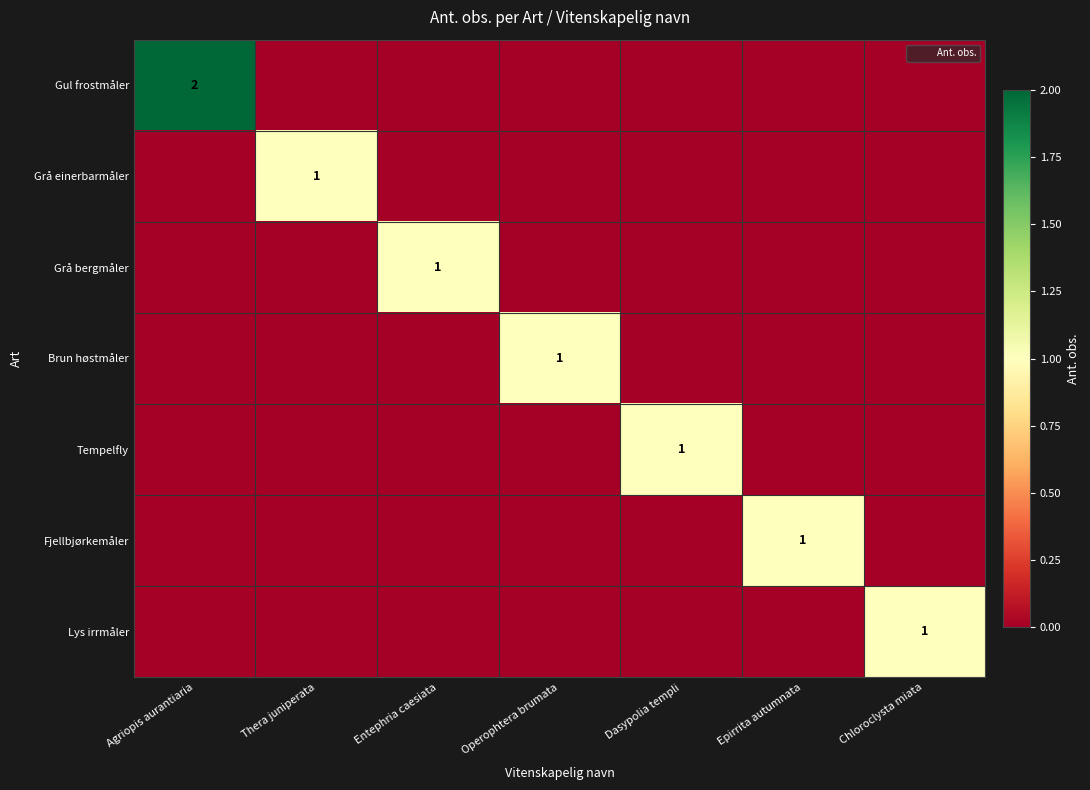

Is the value of Fjellbjørkemåler at Agriopis aurantiaria greater than the value of Grå einerbarmåler at Agriopis aurantiaria?

No